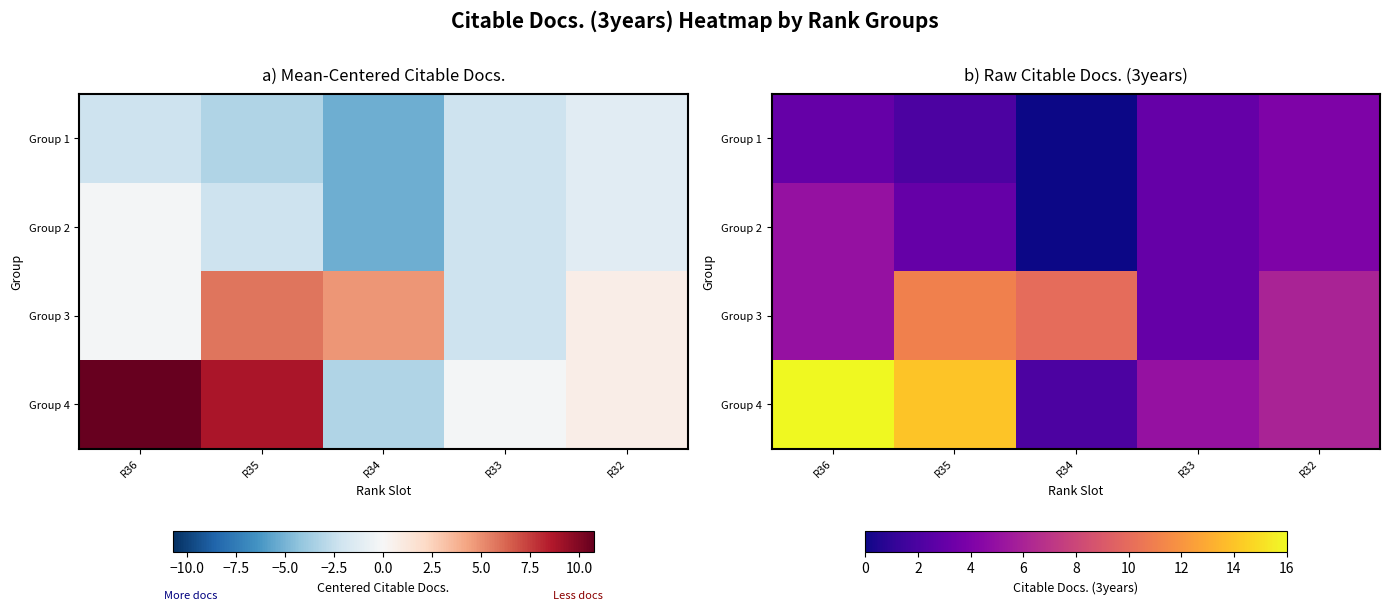

Between R33 and R36, which is larger?

R33